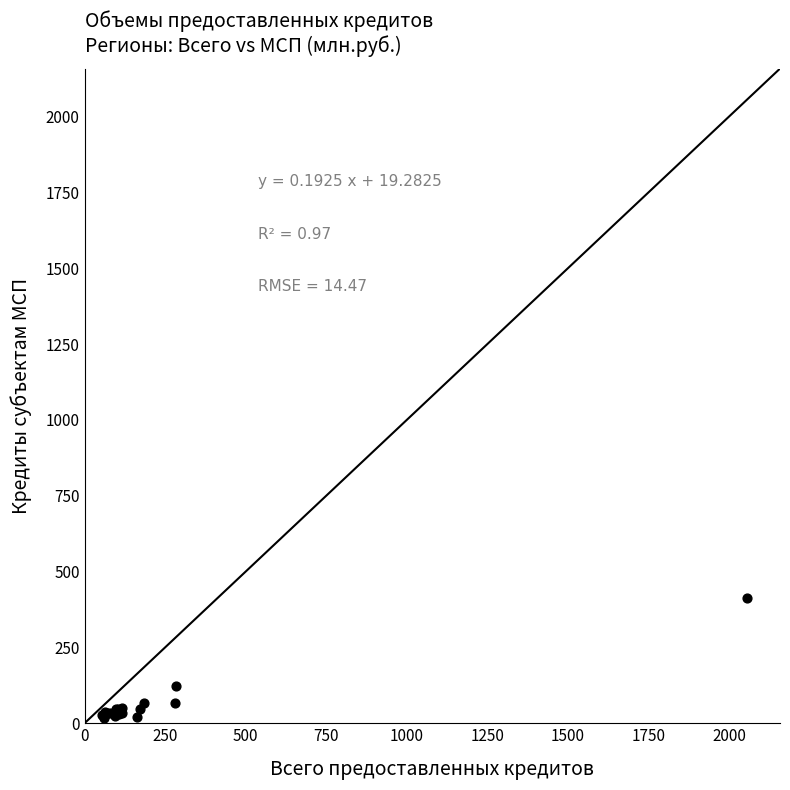

What Y value in the scatter plot is closest to 214?

121.3